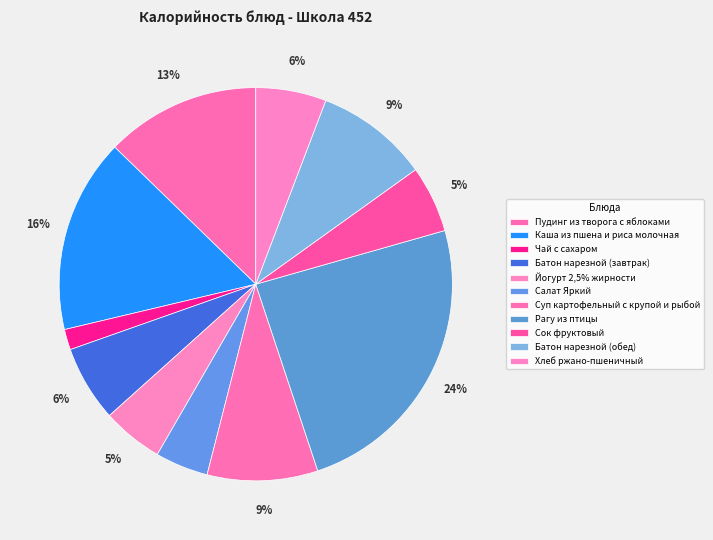

True or false: Йогурт 2,5% жирности accounts for 5% of the total.

True